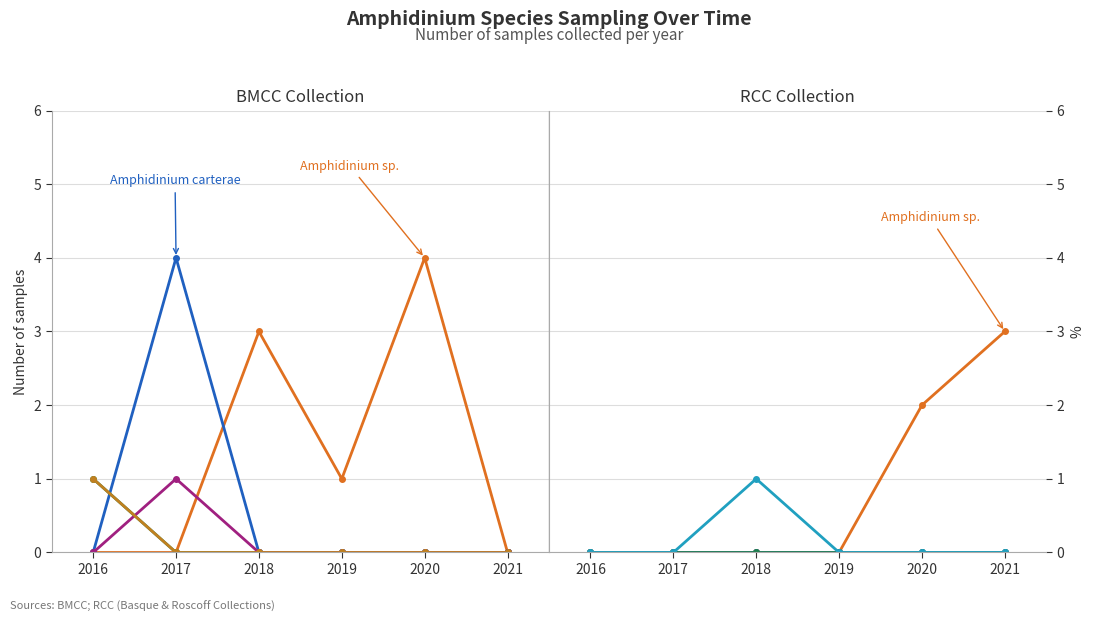

What is the difference between the maximum and minimum values in the Amphidinium thermaeum series?

1